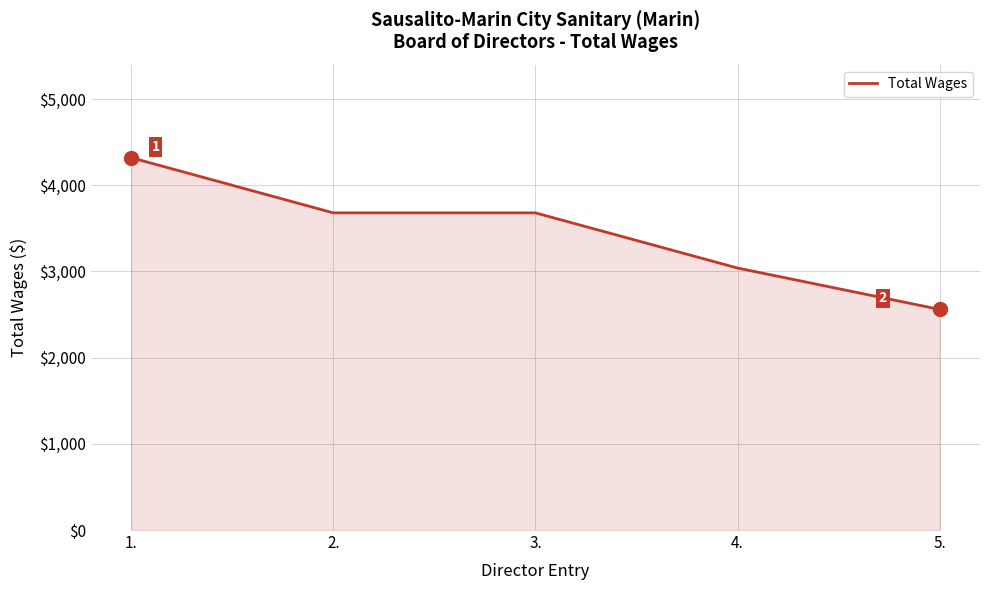

What is the greatest value displayed?

4320